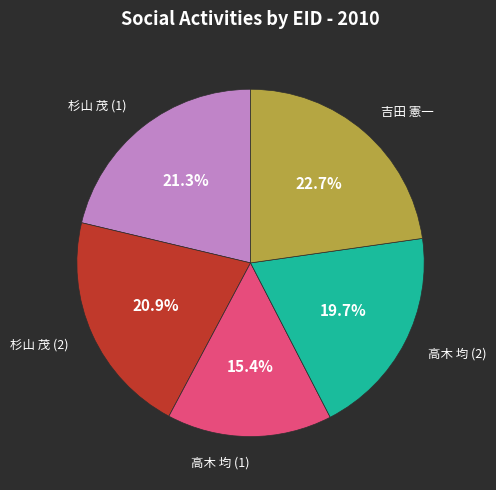

Is there a majority slice in this chart?

No